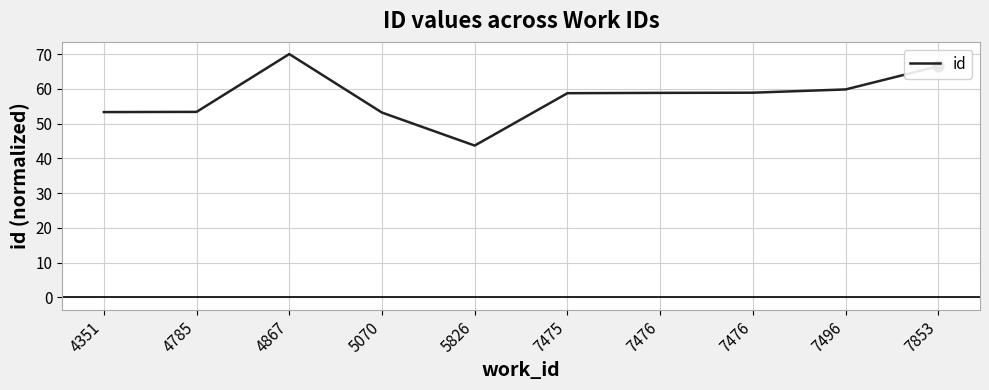

Approximately how many times larger is the value at 5826 compared to 4785?

0.8